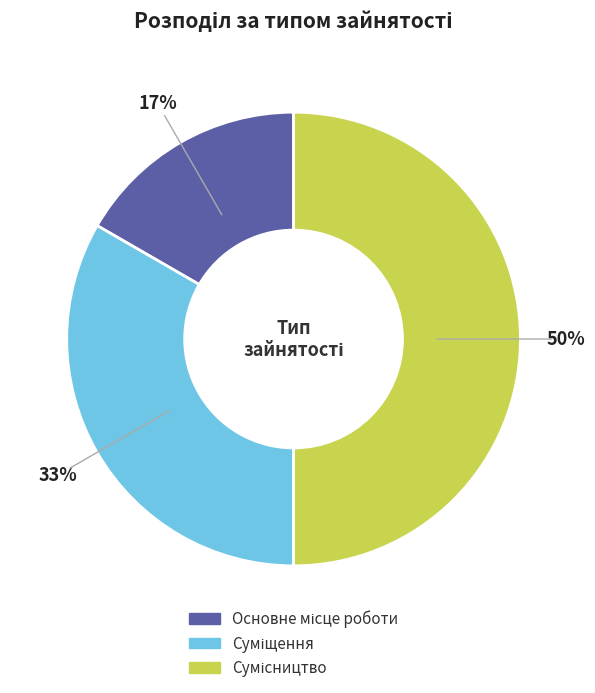

To the nearest percent, what is the difference between the largest and smallest slice percentages?

33%